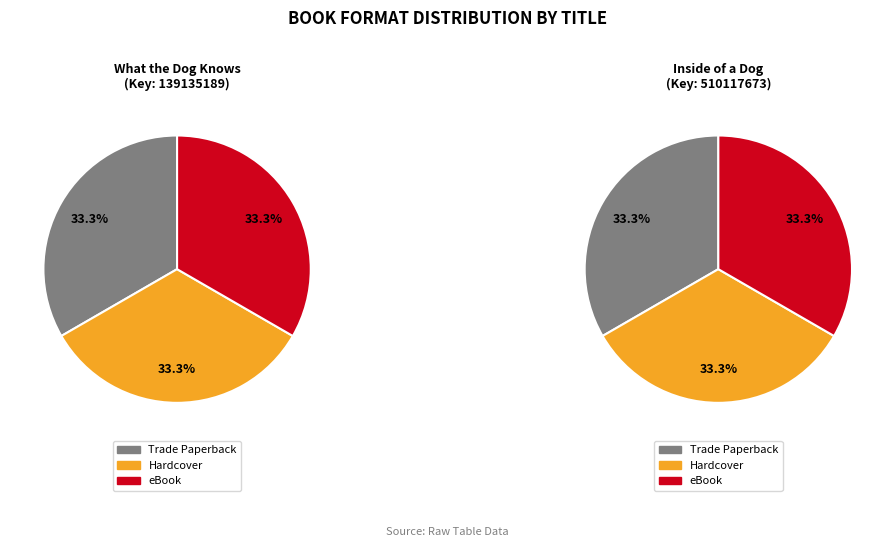

Which series has the largest range (max minus min)?

Trade Paperback